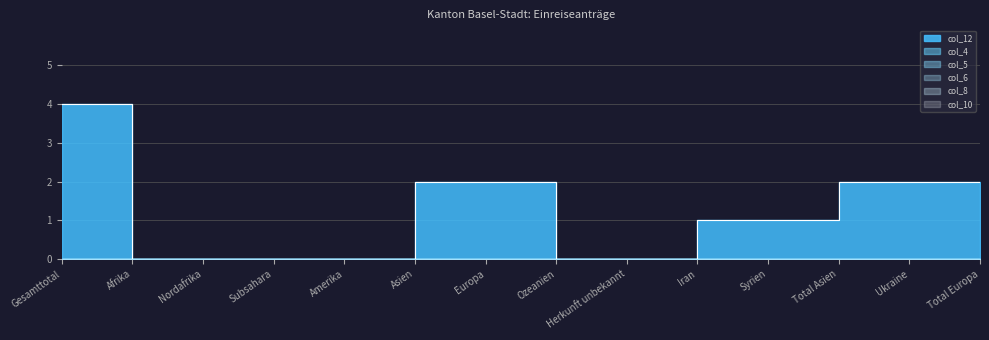

What are all the series names shown in the legend?

col_12, col_4, col_5, col_6, col_8, col_10